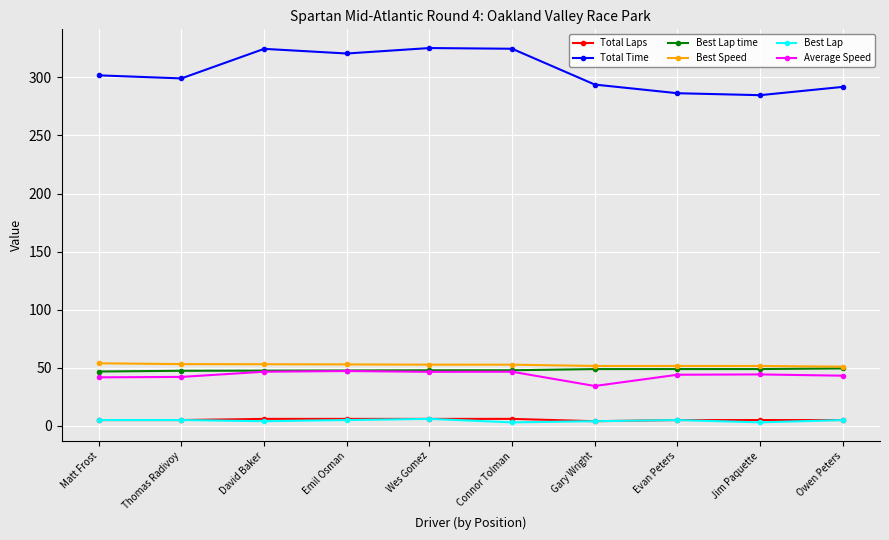

How many distinct data groups are displayed?

6